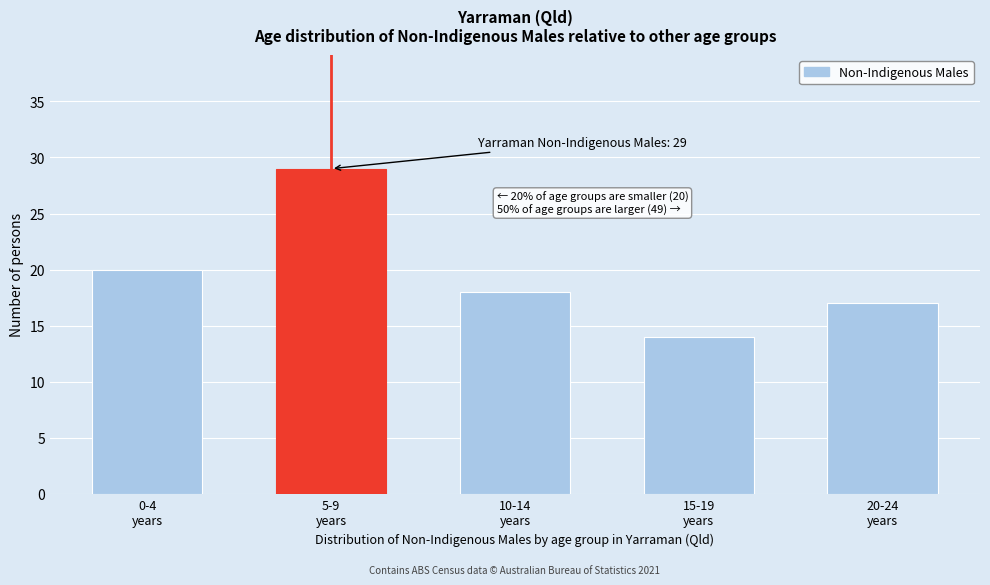

Reading left to right, what are all the values shown in this chart?

20	29	18	14	17